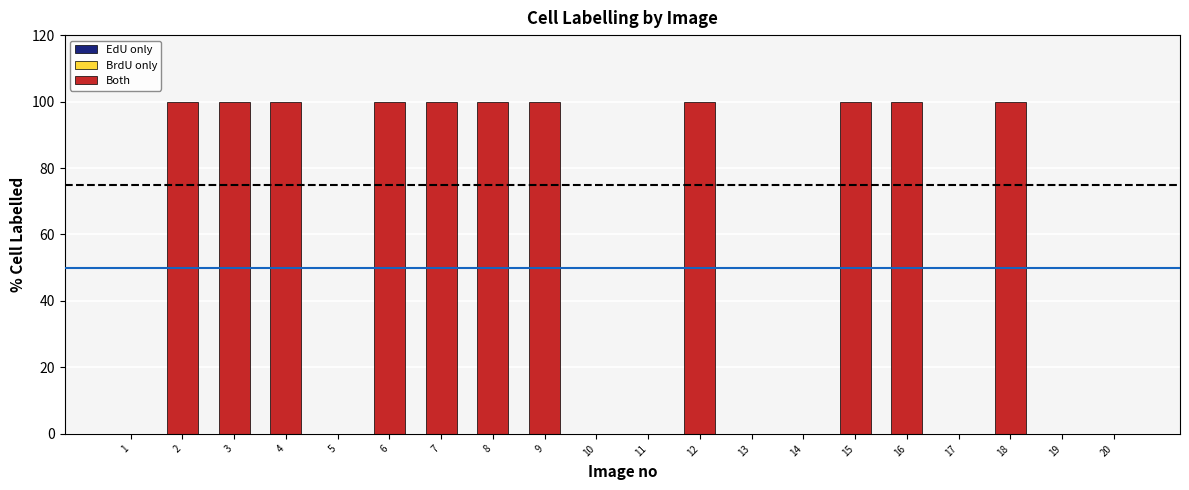

Between 14 and 7, which is larger?

7